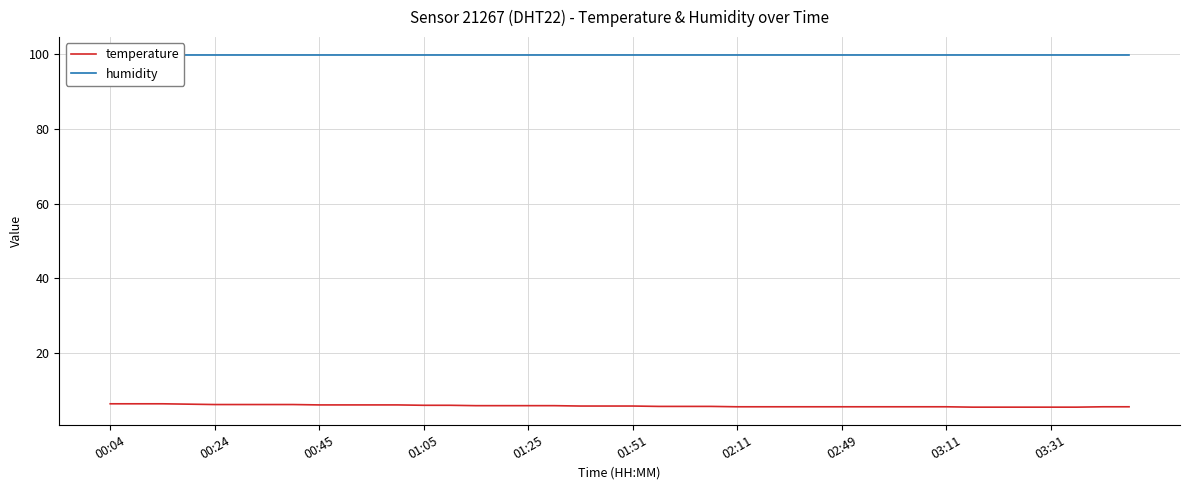

The value of humidity at 33 is 99.9. True or false?

True